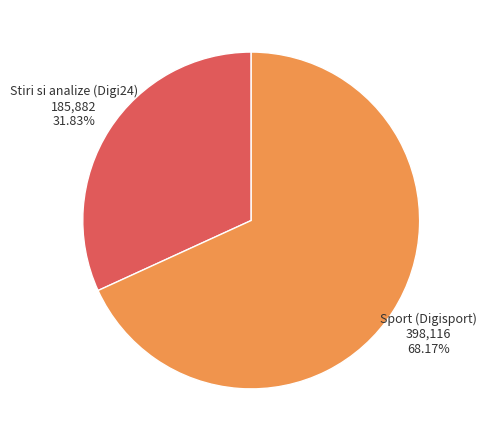

Does any single category account for the majority?

Yes